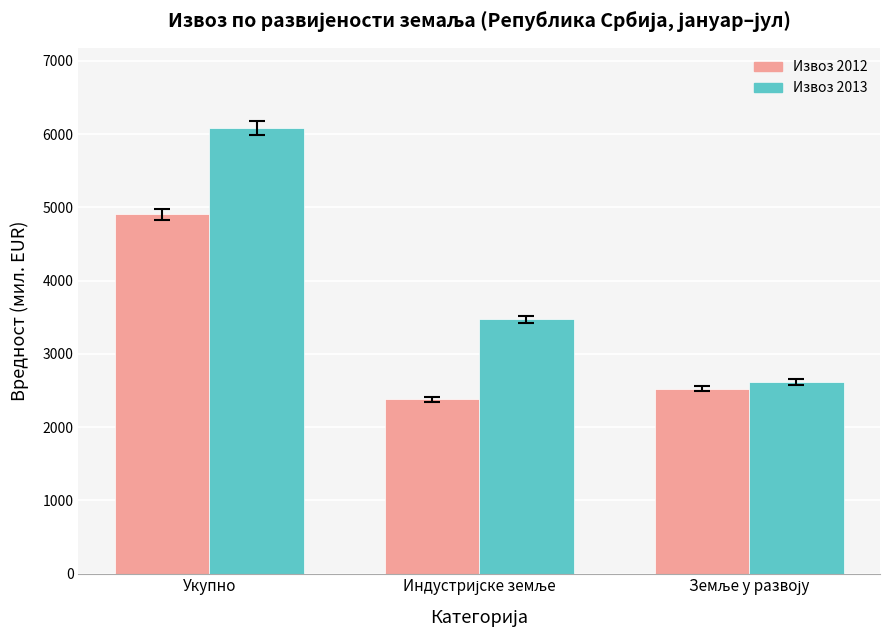

What is the difference between the maximum and minimum values in the Извоз 2013 series?

3470.8